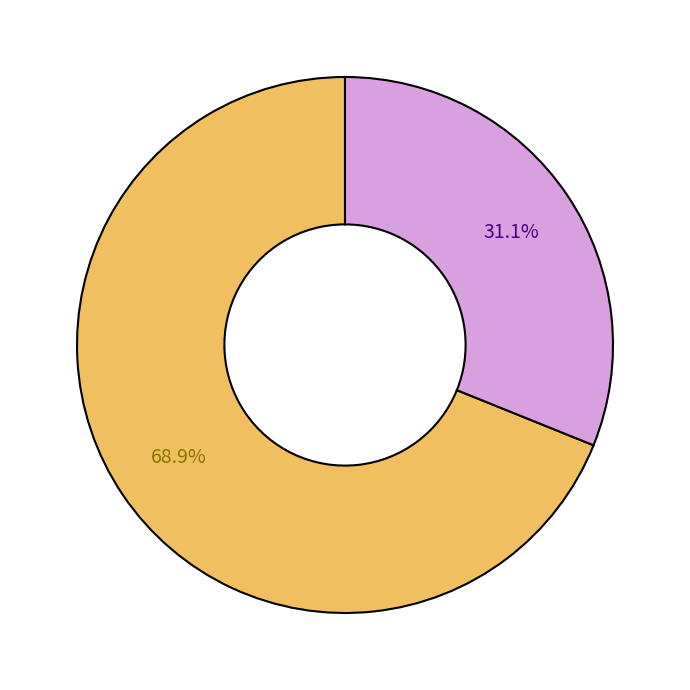

Is there any slice that represents more than half of the pie?

Yes